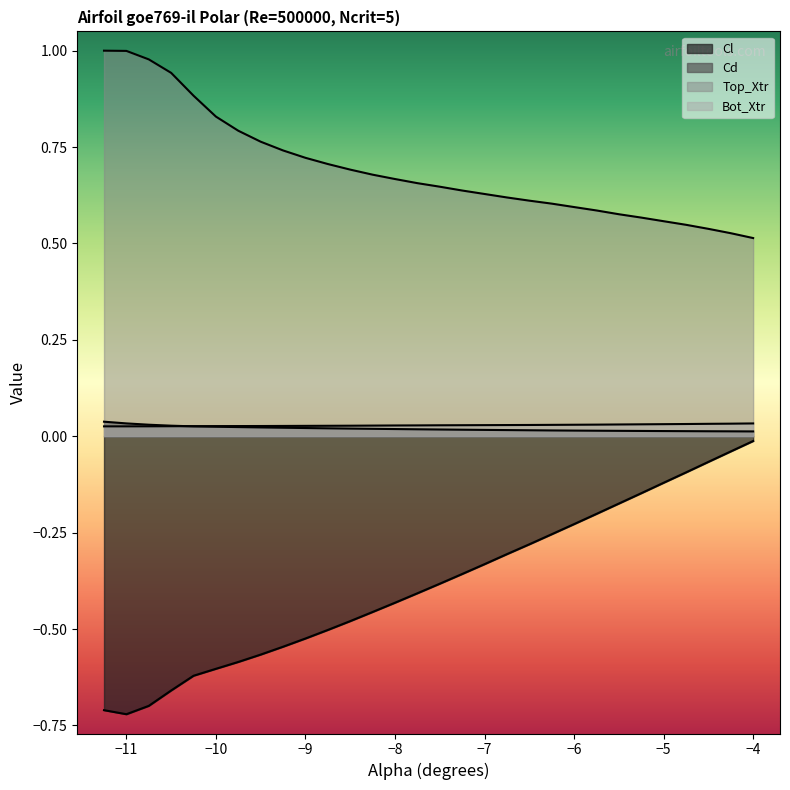

Reading left to right, what are all the values shown in this chart?

Cl: -0.7	-0.7	-0.7	-0.7	-0.6	-0.6	-0.6	-0.6	-0.5	-0.5	-0.5	-0.5	-0.5	-0.4	-0.4	-0.4	-0.4	-0.3	-0.3	-0.3	-0.3	-0.2	-0.2	-0.2	-0.1	-0.1	-0.1	-0.1	-0.0	-0.0
Cd: 0.0	0.0	0.0	0.0	0.0	0.0	0.0	0.0	0.0	0.0	0.0	0.0	0.0	0.0	0.0	0.0	0.0	0.0	0.0	0.0	0.0	0.0	0.0	0.0	0.0	0.0	0.0	0.0	0.0	0.0
Top_Xtr: 1.0	1.0	1.0	0.9	0.9	0.8	0.8	0.8	0.7	0.7	0.7	0.7	0.7	0.7	0.7	0.6	0.6	0.6	0.6	0.6	0.6	0.6	0.6	0.6	0.6	0.6	0.5	0.5	0.5	0.5
Bot_Xtr: 0.0	0.0	0.0	0.0	0.0	0.0	0.0	0.0	0.0	0.0	0.0	0.0	0.0	0.0	0.0	0.0	0.0	0.0	0.0	0.0	0.0	0.0	0.0	0.0	0.0	0.0	0.0	0.0	0.0	0.0